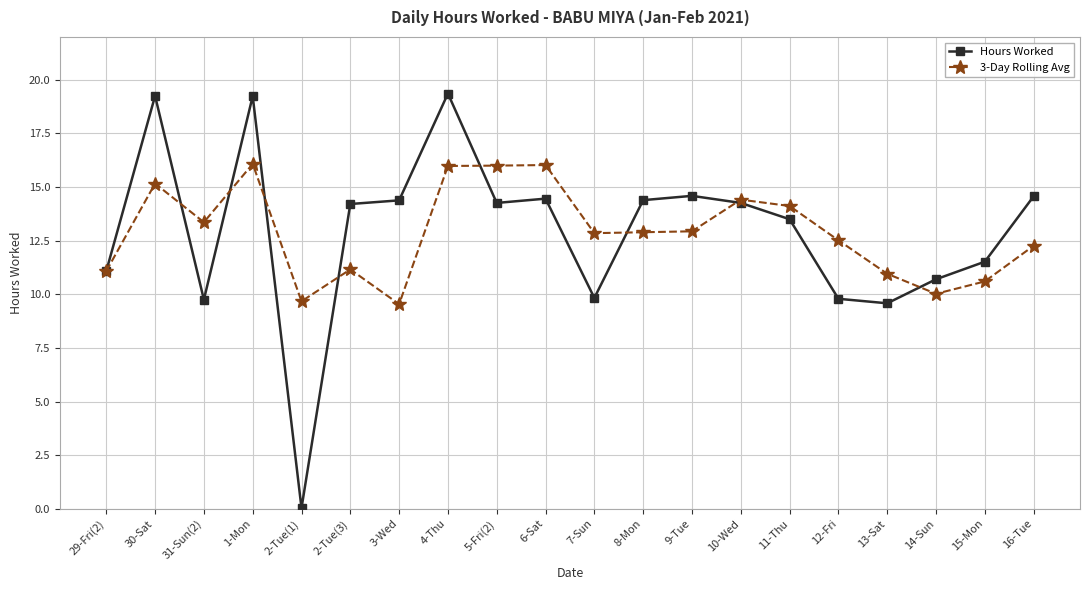

What is the difference between the 3-Day Rolling Avg values at 29-Fri(2) and 8-Mon?

1.8